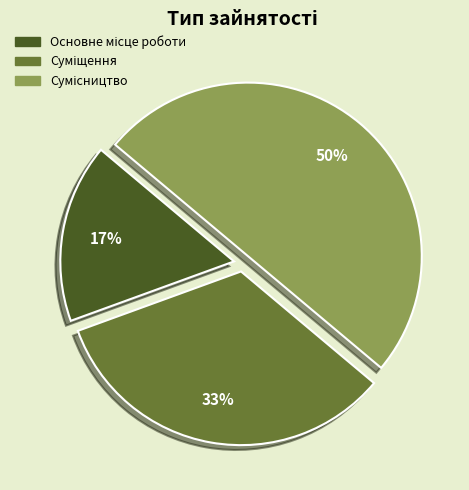

To the nearest percent, what is the average slice percentage?

33%